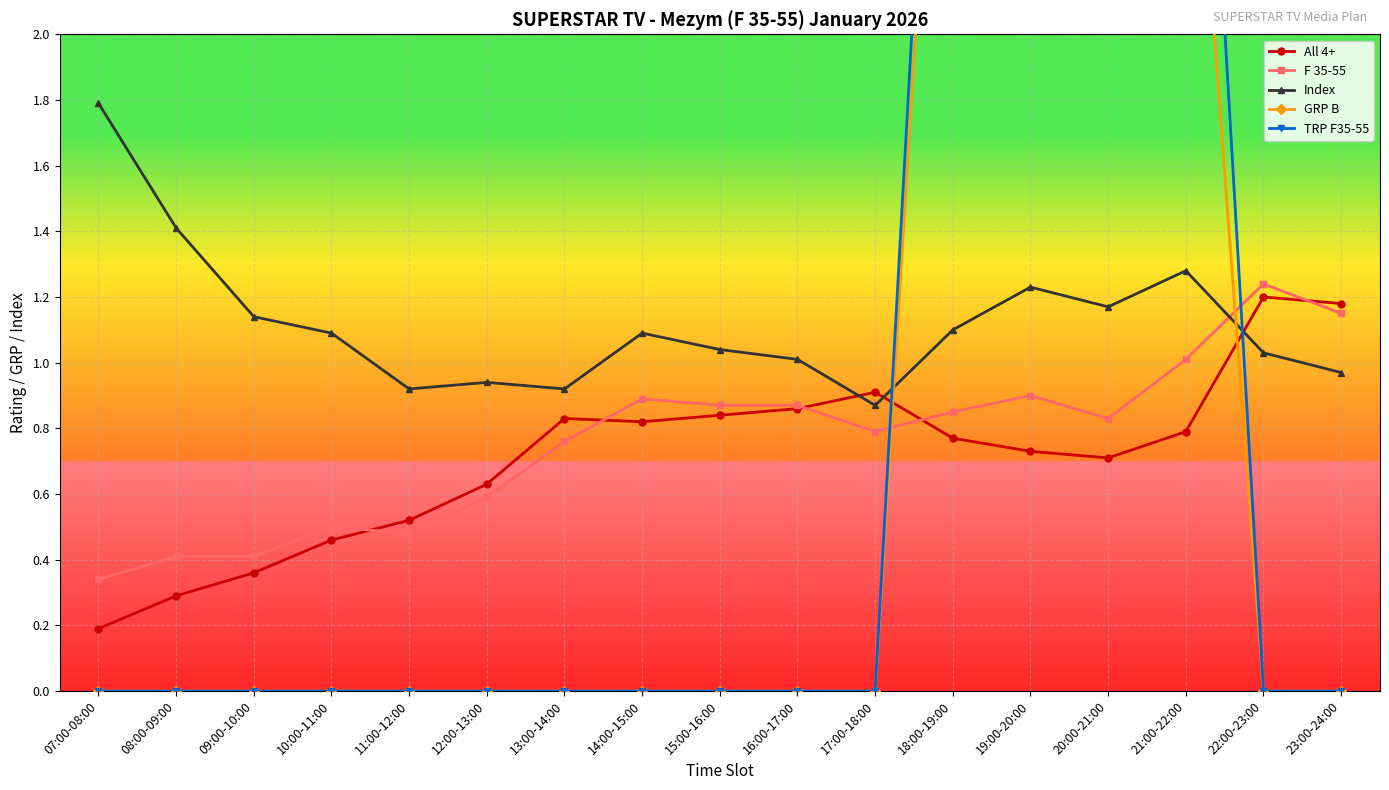

Where do F 35-55 and TRP F35-55 first cross each other?

17:00-18:00 and 18:00-19:00